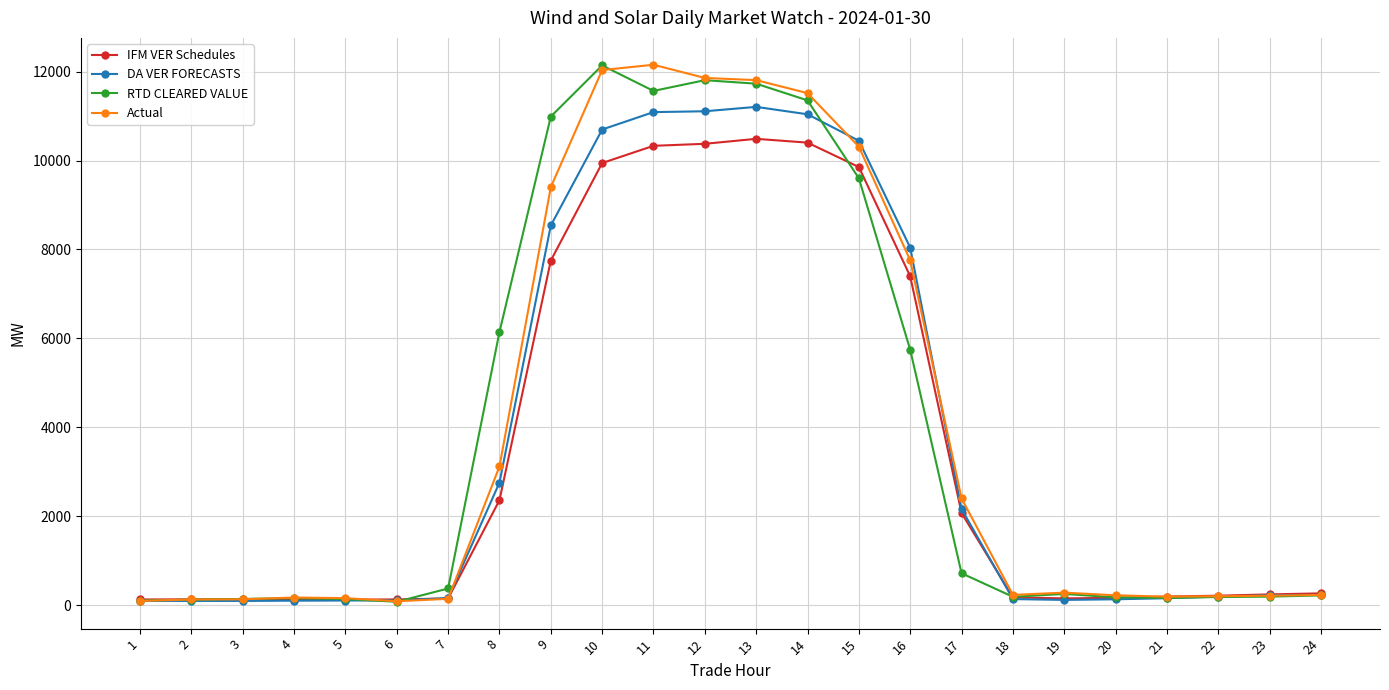

The value of IFM VER Schedules at 9 is 2565.4. True or false?

False